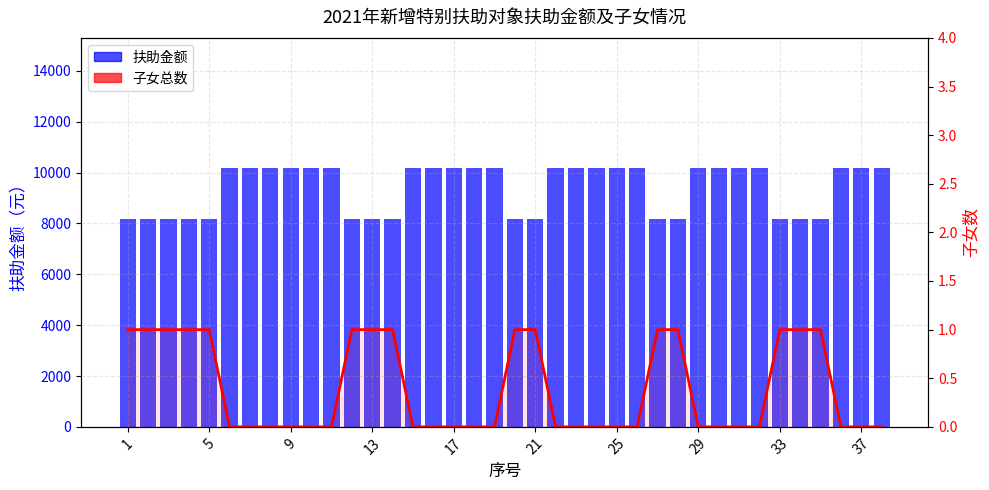

List the series in order of their peak value, lowest first.

子女总数, 扶助金额